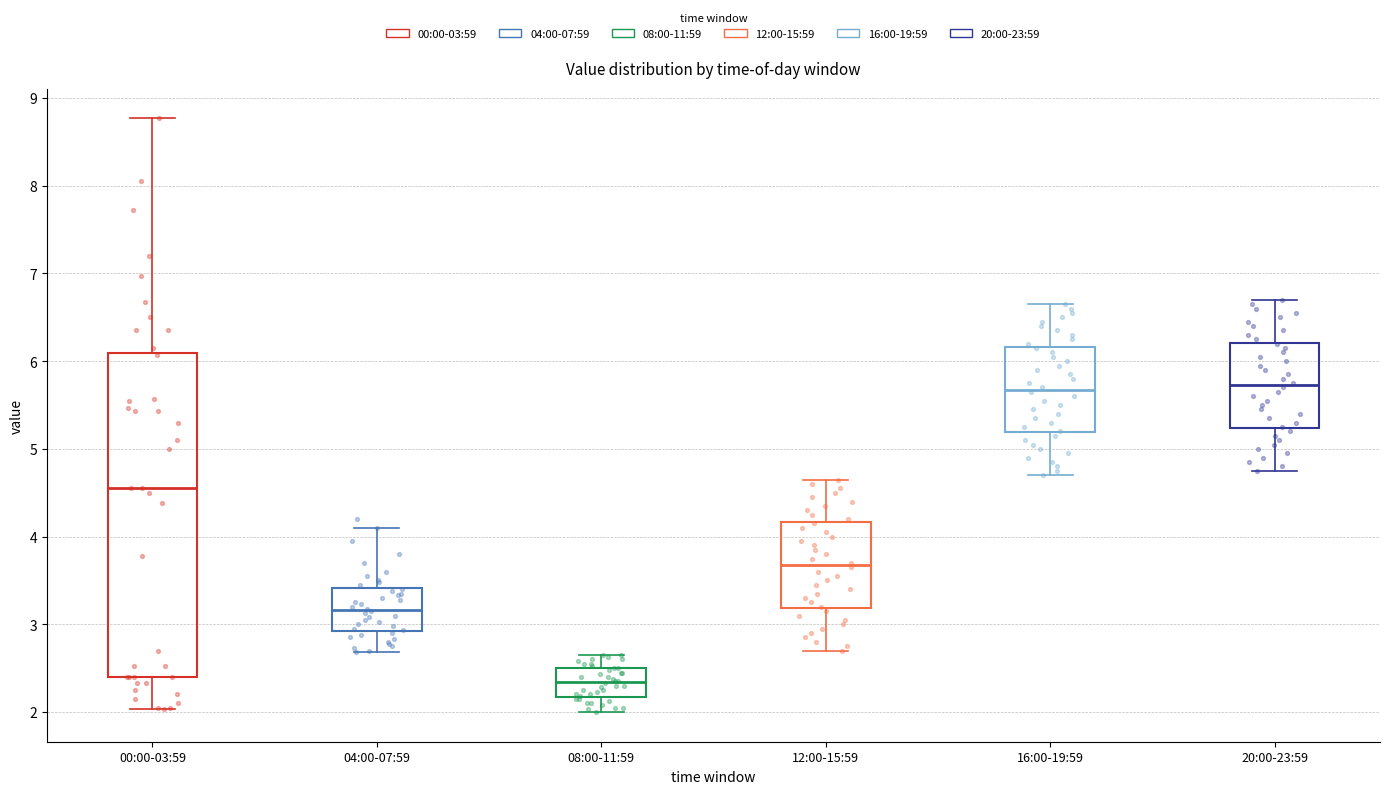

Where does the upper whisker of the box for 20:00-23:59 end on the y-axis? The values are not printed on the chart, so give them approximately, as read against the axis.

6.7